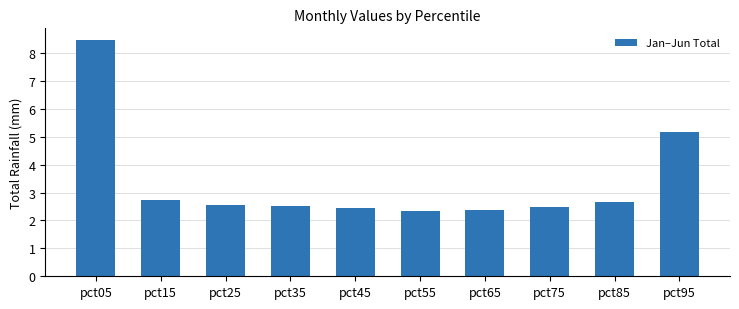

Is it true that the value at pct05 is 2.3?

False